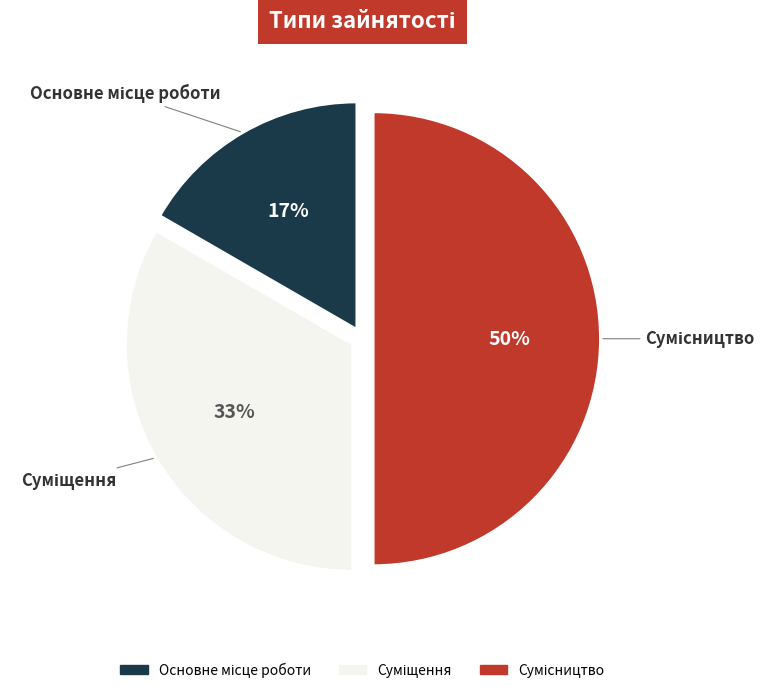

To the nearest percent, what is the average slice percentage?

33%